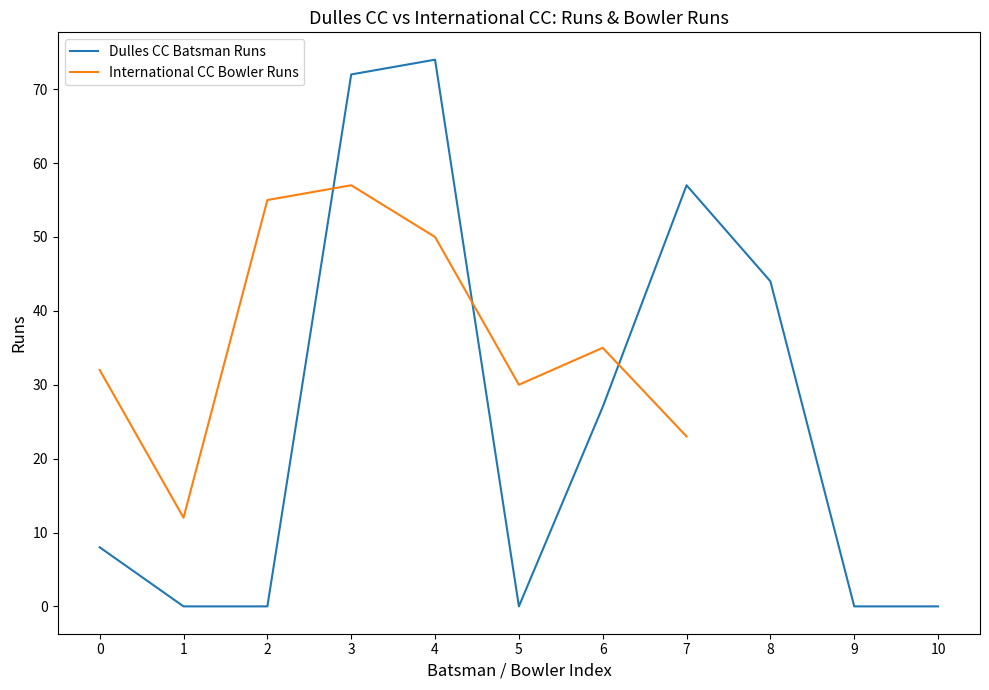

At which label does Dulles CC Batsman Runs reach its peak?

4